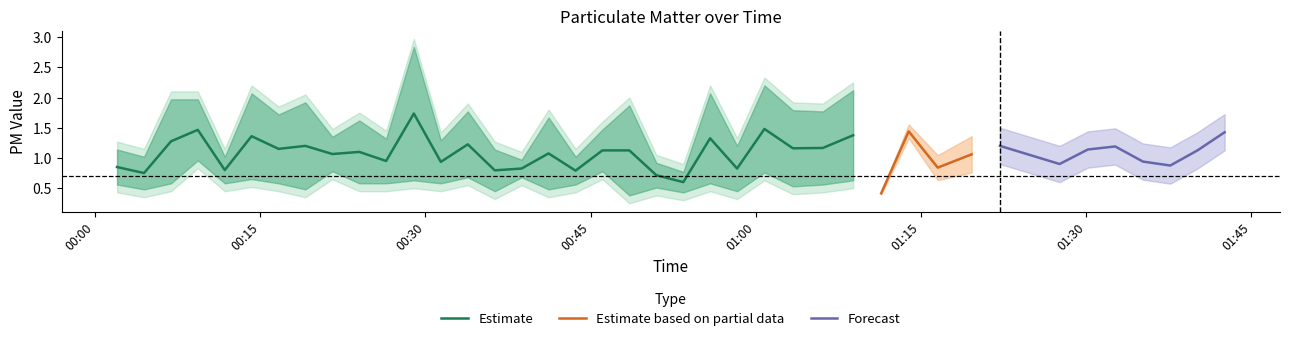

At how many categories does at least one series exceed 1?

32